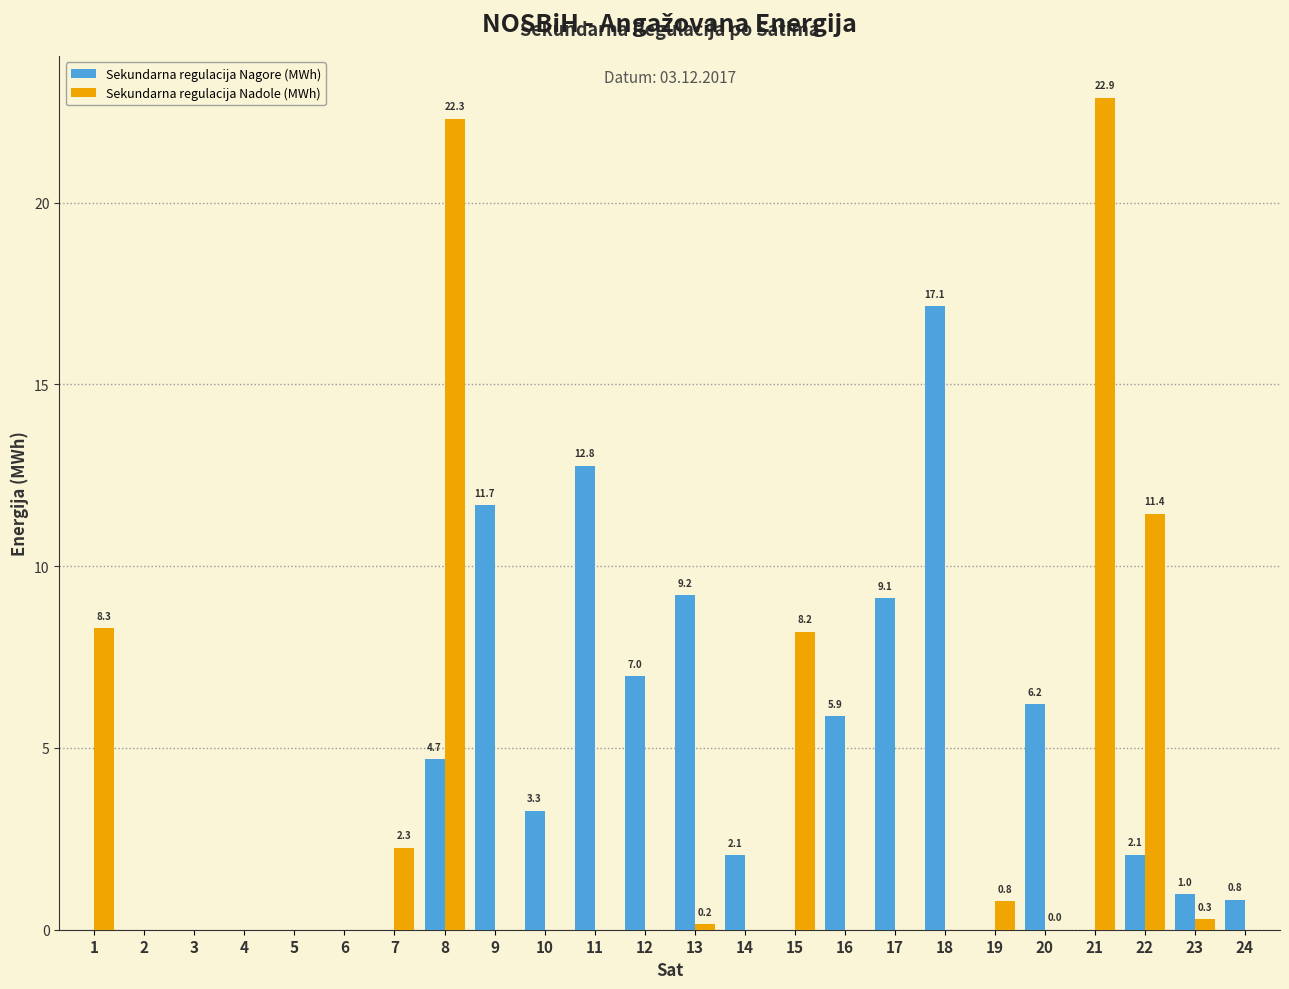

At which label is Sekundarna regulacija Nadole (MWh) closest to 11?

22